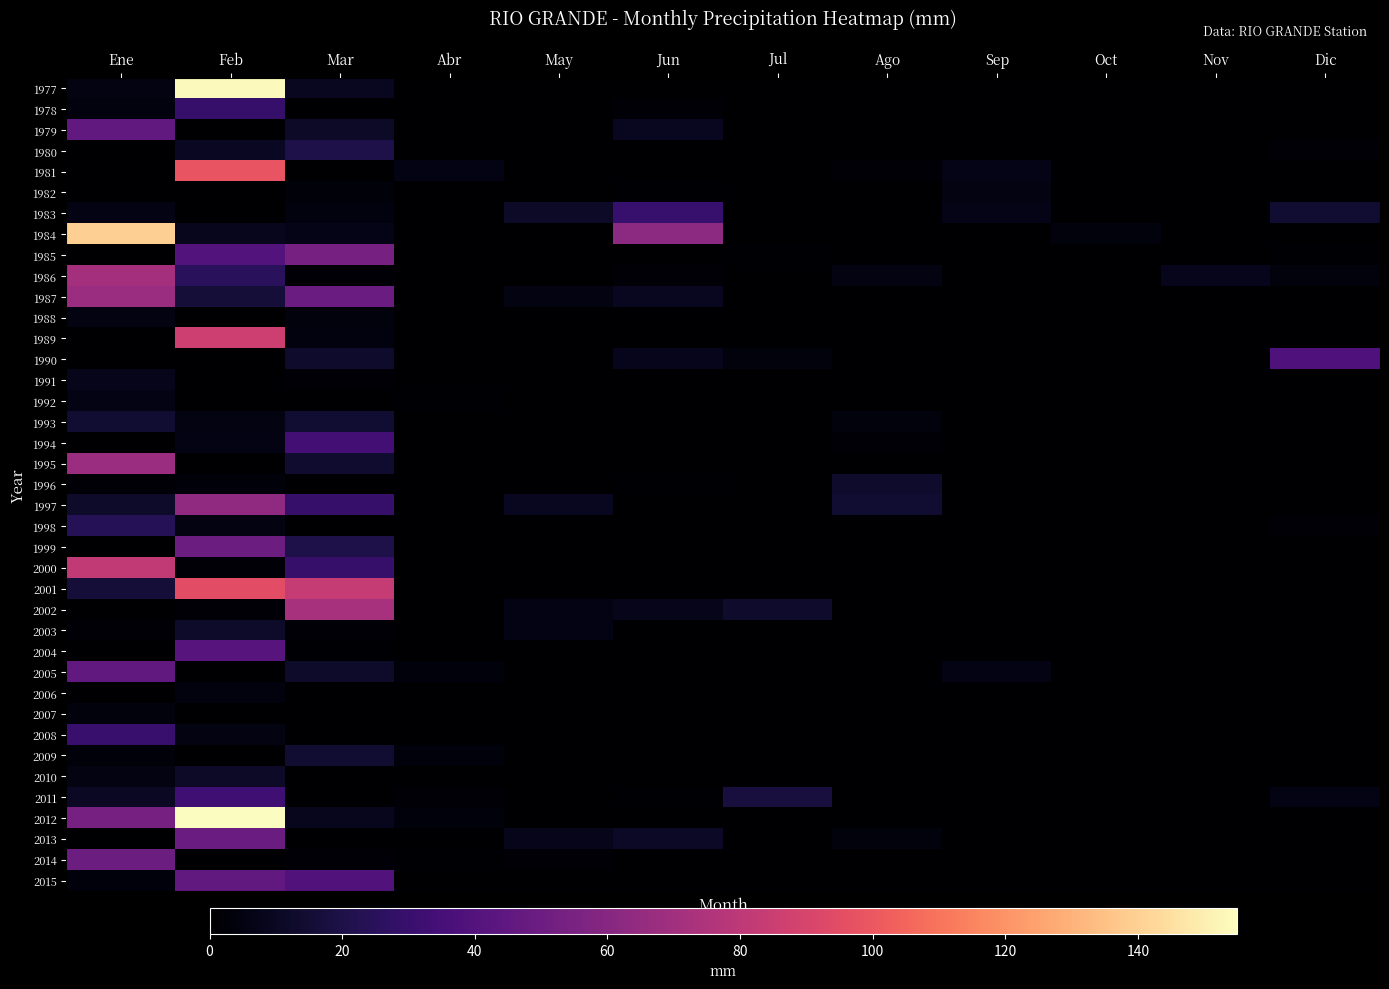

Reading left to right, list all the values displayed in this chart.

1977: Ene=5.0	Feb=153.5	Mar=9.5	Abr=0.0	May=0.0	Jun=0.0	Jul=0.0	Ago=0.0	Sep=0.0	Oct=0.0	Nov=0.0	Dic=0.0
1978: Ene=4.4	Feb=29.6	Mar=0.4	Abr=0.0	May=0.0	Jun=1.5	Jul=0.0	Ago=0.0	Sep=0.0	Oct=0.0	Nov=0.0	Dic=0.0
1979: Ene=45.7	Feb=0.0	Mar=12.0	Abr=0.0	May=0.0	Jun=9.4	Jul=0.0	Ago=0.0	Sep=0.0	Oct=0.0	Nov=0.0	Dic=0.0
1980: Ene=0.0	Feb=10.1	Mar=20.0	Abr=0.0	May=0.0	Jun=0.0	Jul=0.0	Ago=0.0	Sep=0.0	Oct=0.0	Nov=0.0	Dic=1.5
1981: Ene=0.0	Feb=98.3	Mar=0.0	Abr=5.6	May=0.0	Jun=0.0	Jul=0.0	Ago=2.4	Sep=7.1	Oct=0.0	Nov=0.0	Dic=0.0
1982: Ene=0.0	Feb=0.0	Mar=2.7	Abr=0.0	May=0.4	Jun=1.0	Jul=0.0	Ago=0.0	Sep=5.0	Oct=0.0	Nov=0.0	Dic=0.0
1983: Ene=5.5	Feb=0.0	Mar=4.7	Abr=0.0	May=12.0	Jun=30.2	Jul=0.0	Ago=0.0	Sep=6.9	Oct=0.0	Nov=0.0	Dic=14.1
1984: Ene=139.5	Feb=8.7	Mar=6.9	Abr=0.0	May=0.0	Jun=61.9	Jul=0.0	Ago=0.0	Sep=0.0	Oct=3.8	Nov=0.0	Dic=0.0
1985: Ene=0.0	Feb=40.3	Mar=53.8	Abr=0.0	May=0.0	Jun=0.0	Jul=1.0	Ago=0.0	Sep=0.0	Oct=0.0	Nov=0.0	Dic=0.8
1986: Ene=70.9	Feb=25.0	Mar=1.9	Abr=0.0	May=0.0	Jun=1.6	Jul=0.0	Ago=4.9	Sep=0.0	Oct=0.0	Nov=8.1	Dic=3.7
1987: Ene=67.4	Feb=16.3	Mar=49.3	Abr=0.0	May=5.4	Jun=9.2	Jul=0.0	Ago=0.0	Sep=0.5	Oct=0.0	Nov=0.0	Dic=0.0
1988: Ene=5.0	Feb=0.0	Mar=4.0	Abr=0.0	May=0.0	Jun=0.0	Jul=0.0	Ago=0.0	Sep=0.0	Oct=0.0	Nov=0.0	Dic=0.0
1989: Ene=0.0	Feb=86.5	Mar=4.8	Abr=0.0	May=0.0	Jun=0.0	Jul=0.0	Ago=0.0	Sep=0.0	Oct=0.0	Nov=0.0	Dic=0.0
1990: Ene=0.6	Feb=0.0	Mar=13.1	Abr=0.0	May=0.0	Jun=7.9	Jul=3.9	Ago=0.0	Sep=0.0	Oct=0.0	Nov=0.0	Dic=38.5
1991: Ene=7.5	Feb=0.0	Mar=2.1	Abr=0.0	May=0.0	Jun=0.0	Jul=0.0	Ago=0.0	Sep=0.0	Oct=0.0	Nov=0.0	Dic=0.0
1992: Ene=5.6	Feb=0.0	Mar=0.0	Abr=0.9	May=0.5	Jun=0.5	Jul=0.0	Ago=0.0	Sep=0.0	Oct=0.0	Nov=0.0	Dic=0.0
1993: Ene=14.4	Feb=5.3	Mar=14.2	Abr=0.0	May=0.0	Jun=0.0	Jul=0.0	Ago=4.0	Sep=0.0	Oct=0.0	Nov=0.0	Dic=0.0
1994: Ene=0.0	Feb=5.7	Mar=34.4	Abr=0.0	May=0.0	Jun=0.0	Jul=0.0	Ago=2.3	Sep=0.0	Oct=0.0	Nov=0.0	Dic=0.0
1995: Ene=67.6	Feb=0.0	Mar=13.7	Abr=0.0	May=0.0	Jun=0.0	Jul=0.0	Ago=0.0	Sep=0.0	Oct=0.0	Nov=0.0	Dic=0.0
1996: Ene=2.4	Feb=3.0	Mar=0.6	Abr=0.0	May=0.0	Jun=0.9	Jul=0.0	Ago=13.3	Sep=0.0	Oct=0.0	Nov=0.0	Dic=0.0
1997: Ene=12.5	Feb=63.3	Mar=29.4	Abr=0.0	May=9.5	Jun=0.0	Jul=0.0	Ago=14.4	Sep=0.0	Oct=0.0	Nov=0.0	Dic=0.0
1998: Ene=23.5	Feb=5.0	Mar=0.0	Abr=0.0	May=0.0	Jun=0.0	Jul=0.0	Ago=0.0	Sep=0.0	Oct=0.0	Nov=0.0	Dic=1.6
1999: Ene=0.0	Feb=50.1	Mar=20.1	Abr=0.0	May=0.0	Jun=0.0	Jul=0.0	Ago=0.0	Sep=0.0	Oct=0.0	Nov=0.0	Dic=0.0
2000: Ene=81.7	Feb=1.4	Mar=29.1	Abr=0.0	May=0.0	Jun=0.5	Jul=0.0	Ago=0.0	Sep=0.0	Oct=0.0	Nov=0.0	Dic=0.0
2001: Ene=15.9	Feb=95.3	Mar=83.1	Abr=0.0	May=0.0	Jun=0.0	Jul=0.0	Ago=0.0	Sep=0.0	Oct=0.0	Nov=0.0	Dic=0.0
2002: Ene=0.5	Feb=2.0	Mar=72.6	Abr=0.0	May=5.5	Jun=7.5	Jul=12.8	Ago=0.0	Sep=0.0	Oct=0.0	Nov=0.0	Dic=0.0
2003: Ene=1.9	Feb=12.3	Mar=1.9	Abr=0.0	May=5.5	Jun=0.0	Jul=0.0	Ago=0.0	Sep=0.0	Oct=0.0	Nov=0.0	Dic=0.0
2004: Ene=0.1	Feb=41.6	Mar=1.1	Abr=0.0	May=0.0	Jun=0.0	Jul=0.0	Ago=0.0	Sep=0.0	Oct=0.0	Nov=0.0	Dic=0.0
2005: Ene=45.6	Feb=0.0	Mar=12.5	Abr=3.1	May=0.0	Jun=0.0	Jul=0.0	Ago=0.0	Sep=6.0	Oct=0.0	Nov=0.0	Dic=0.0
2006: Ene=0.0	Feb=4.5	Mar=0.0	Abr=0.0	May=0.0	Jun=0.0	Jul=0.0	Ago=0.0	Sep=0.0	Oct=0.0	Nov=0.0	Dic=0.0
2007: Ene=4.1	Feb=0.0	Mar=0.0	Abr=0.0	May=0.0	Jun=0.0	Jul=0.0	Ago=0.0	Sep=0.0	Oct=0.0	Nov=0.0	Dic=0.0
2008: Ene=30.5	Feb=5.1	Mar=0.0	Abr=0.0	May=0.0	Jun=0.0	Jul=0.0	Ago=0.0	Sep=0.0	Oct=0.0	Nov=0.0	Dic=0.0
2009: Ene=2.9	Feb=0.0	Mar=14.1	Abr=3.5	May=0.0	Jun=0.0	Jul=0.0	Ago=0.0	Sep=0.0	Oct=0.0	Nov=0.0	Dic=0.0
2010: Ene=5.0	Feb=11.9	Mar=0.0	Abr=0.0	May=0.0	Jun=0.0	Jul=0.0	Ago=0.0	Sep=0.0	Oct=0.0	Nov=0.0	Dic=0.0
2011: Ene=10.5	Feb=33.0	Mar=0.0	Abr=2.3	May=0.0	Jun=1.1	Jul=17.8	Ago=0.0	Sep=0.0	Oct=0.0	Nov=0.0	Dic=5.9
2012: Ene=53.7	Feb=154.9	Mar=8.7	Abr=3.4	May=0.0	Jun=0.0	Jul=0.0	Ago=0.0	Sep=0.0	Oct=0.0	Nov=0.0	Dic=0.0
2013: Ene=0.0	Feb=49.2	Mar=0.0	Abr=0.0	May=7.5	Jun=10.9	Jul=0.0	Ago=3.9	Sep=0.0	Oct=0.0	Nov=0.0	Dic=0.0
2014: Ene=50.2	Feb=0.0	Mar=2.1	Abr=1.1	May=2.2	Jun=0.0	Jul=0.0	Ago=0.0	Sep=0.0	Oct=0.0	Nov=0.0	Dic=0.0
2015: Ene=3.2	Feb=45.6	Mar=39.6	Abr=0.0	May=0.0	Jun=0.0	Jul=0.0	Ago=0.0	Sep=0.0	Oct=0.0	Nov=0.0	Dic=0.0